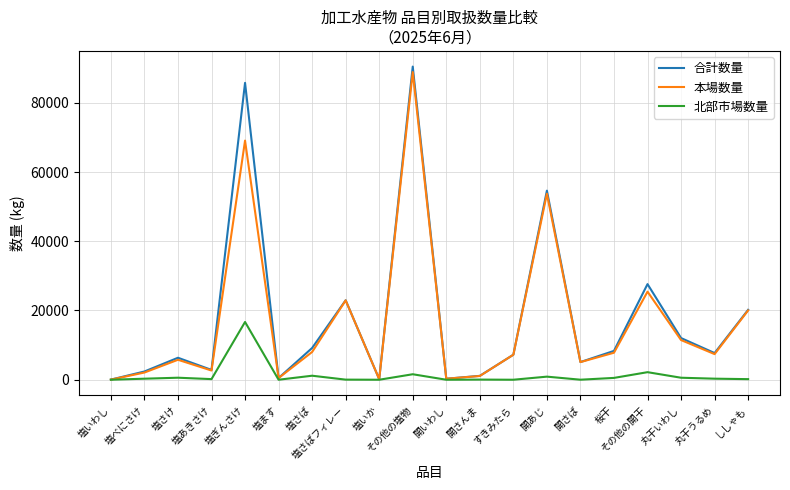

What are all the series names shown in the legend?

合計数量, 本場数量, 北部市場数量